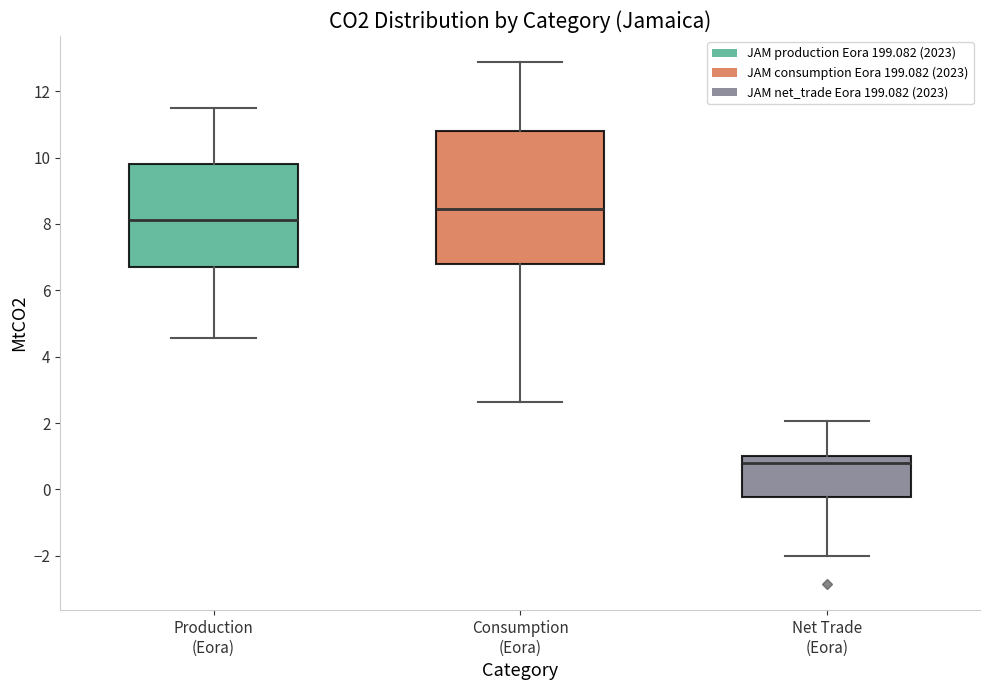

Which box's median line is the highest?

Consumption (Eora)